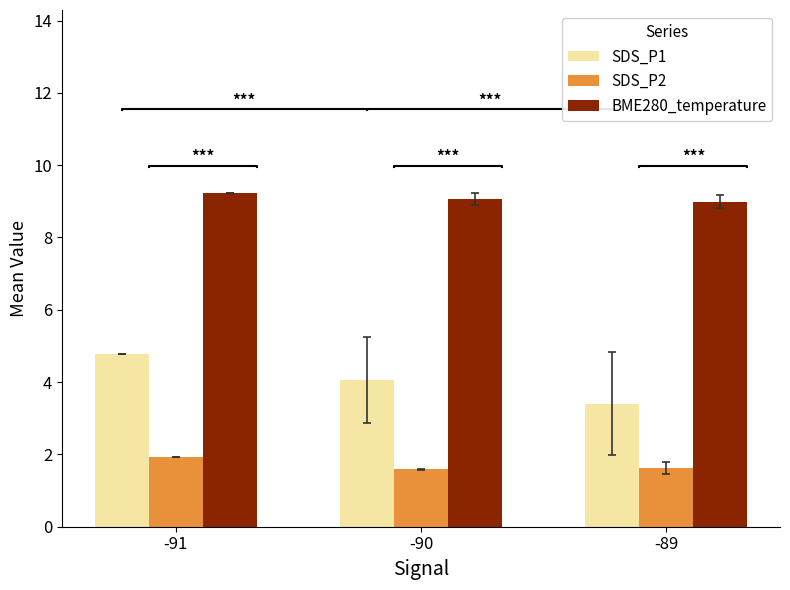

Count the number of categories in the chart.

3